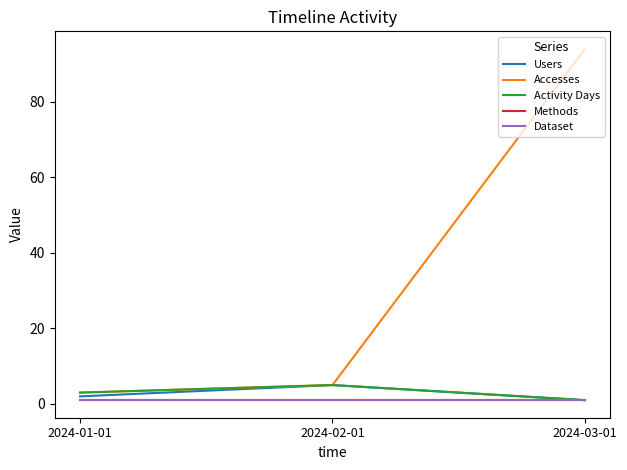

Is this an area chart (filled region under the line)?

No